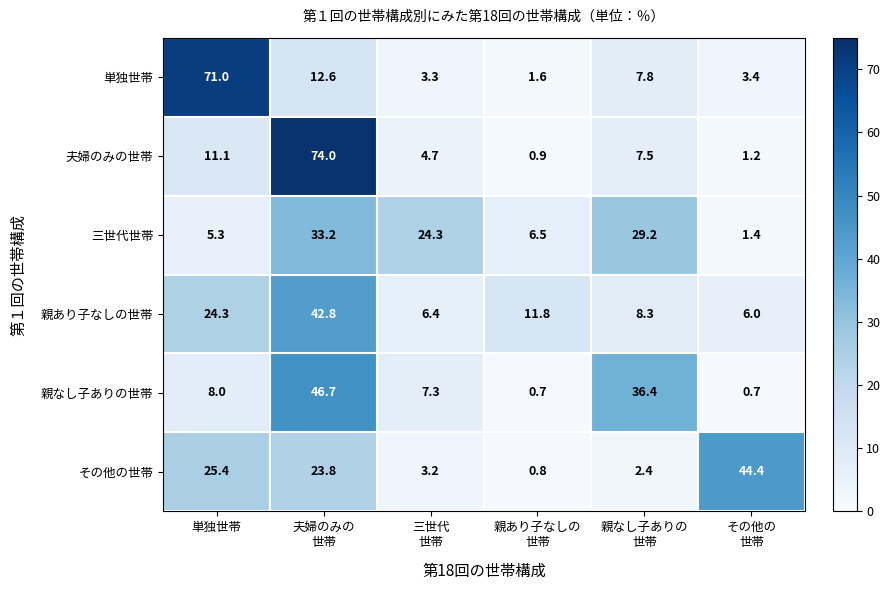

Which series has the widest spread of values?

夫婦のみの世帯